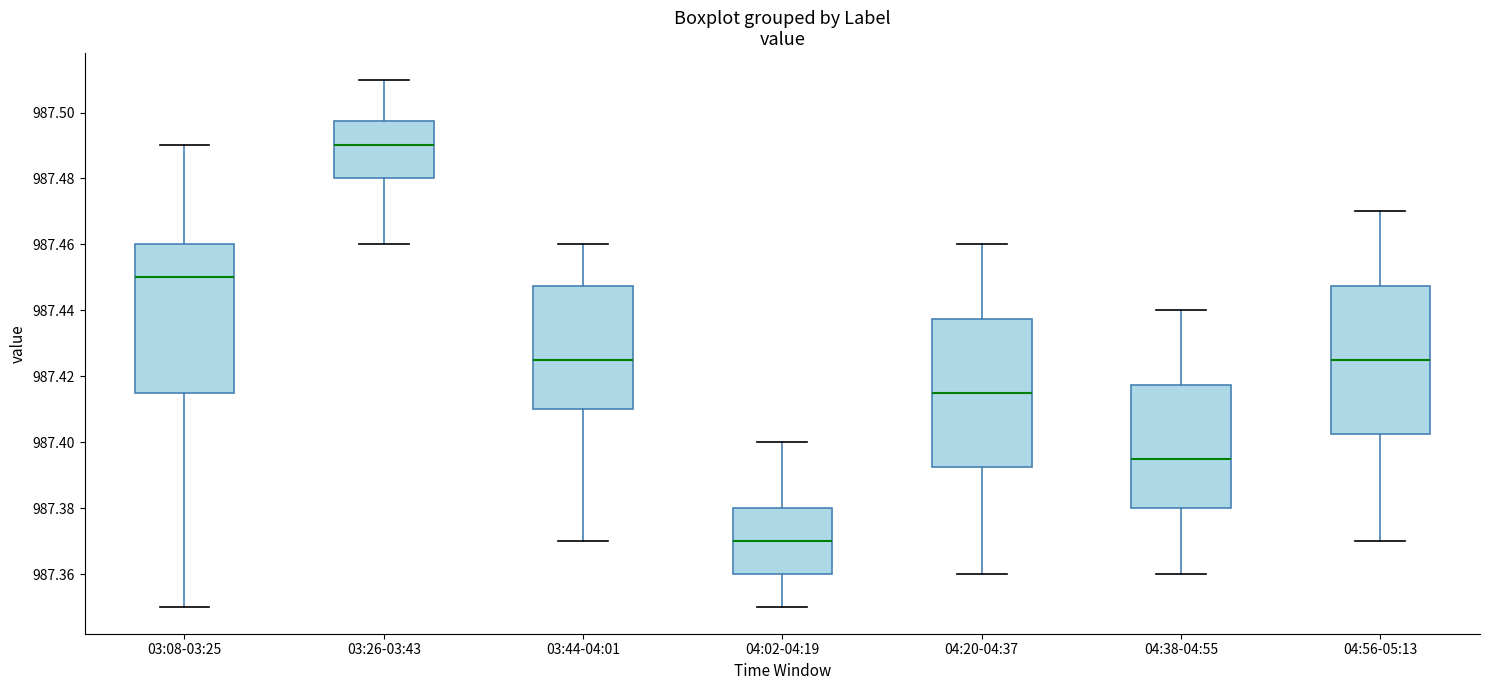

Where does the lower whisker of the box for 03:08-03:25 end on the y-axis? The values are not printed on the chart, so give them approximately, as read against the axis.

987.350